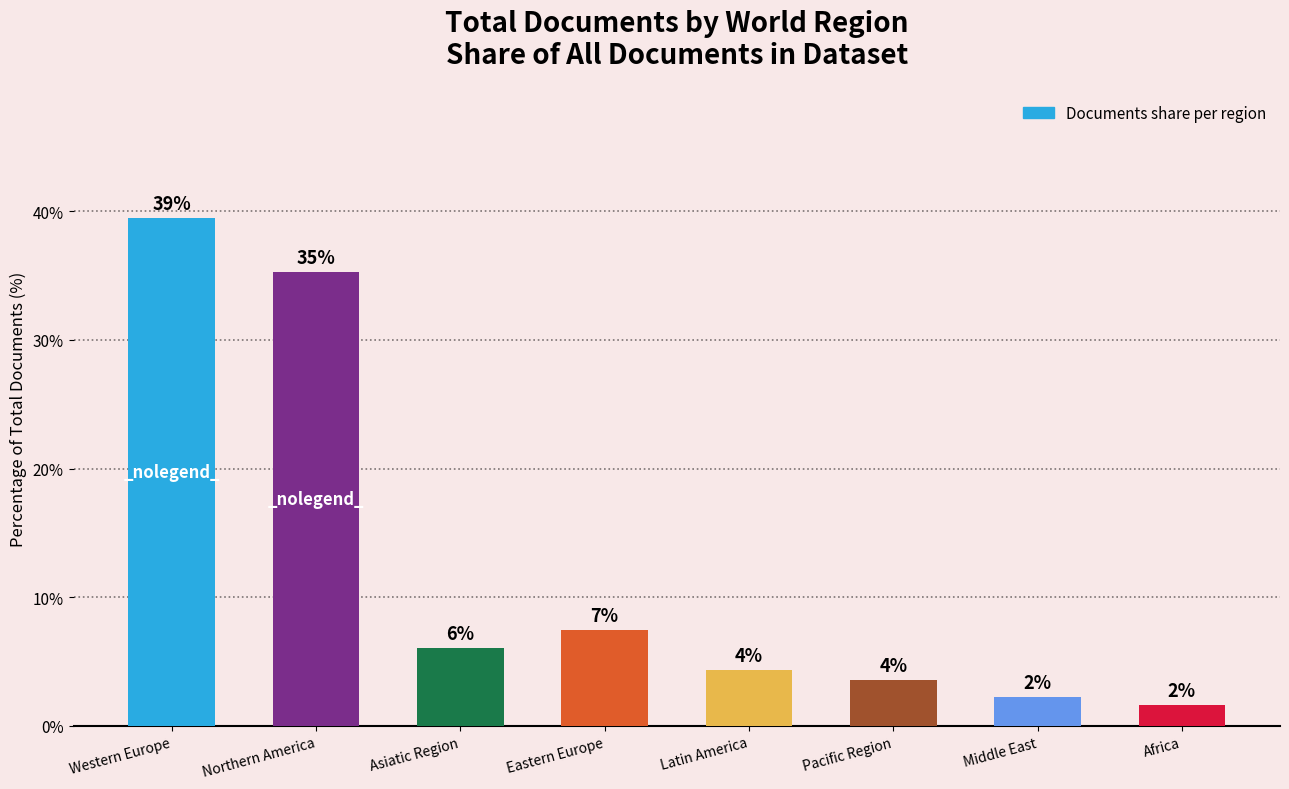

At which label does the data first exceed 6?

Western Europe